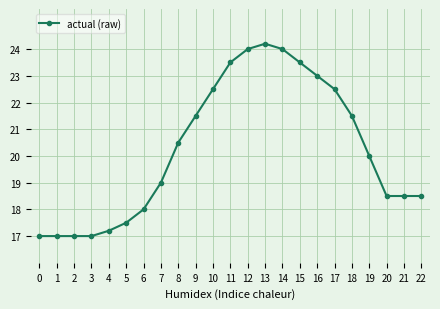

What is the ratio of the value at 12 to the value at 20?

1.3